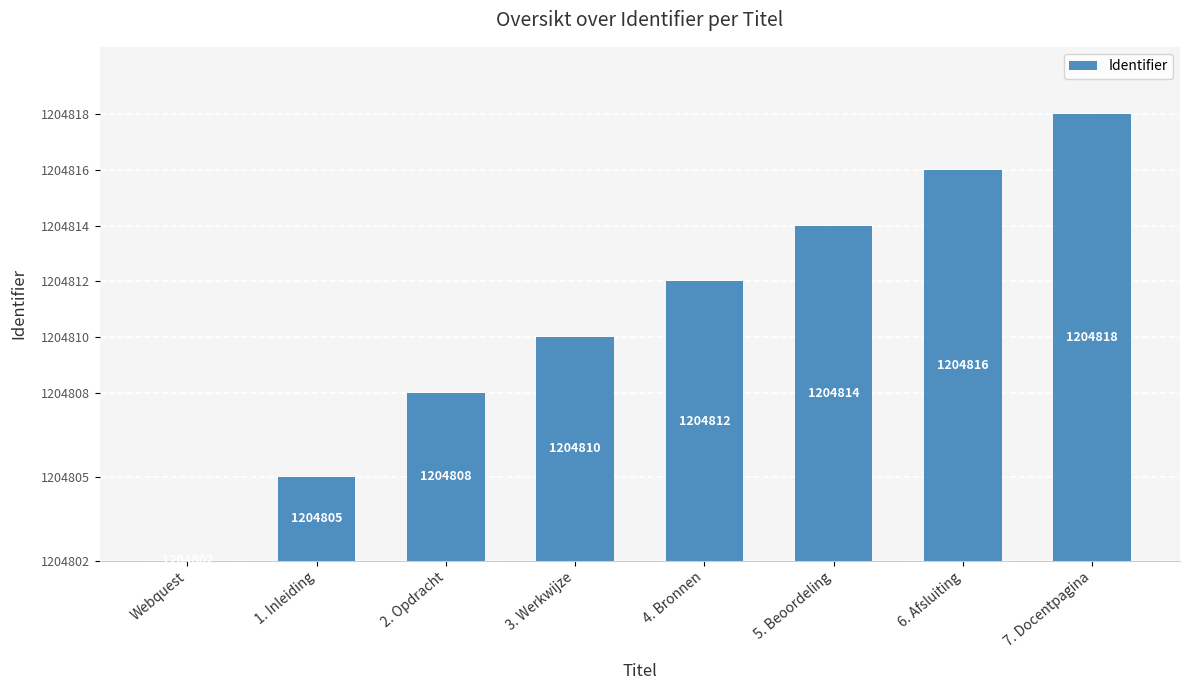

Which has a higher value, 7. Docentpagina or 2. Opdracht?

7. Docentpagina